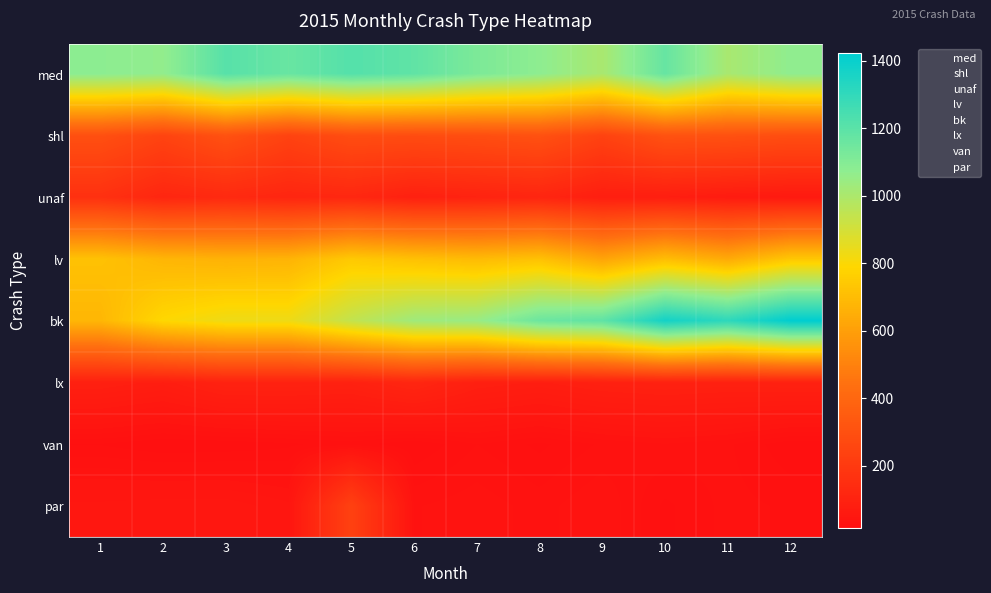

Reading left to right, transcribe all the data shown in this chart.

med: 1=1079	2=1064	3=1208	4=1165	5=1215	6=1186	7=1118	8=1075	9=1006	10=1171	11=1008	12=1071
shl: 1=298	2=246	3=306	4=242	5=288	6=282	7=290	8=305	9=241	10=309	11=303	12=289
unaf: 1=162	2=116	3=130	4=114	5=121	6=91	7=102	8=112	9=81	10=80	11=68	12=60
lv: 1=719	2=678	3=666	4=671	5=743	6=714	7=695	8=717	9=617	10=703	11=638	12=736
bk: 1=681	2=793	3=833	4=833	5=943	6=1032	7=1049	8=1158	9=1189	10=1375	11=1310	12=1424
lx: 1=89	2=79	3=99	4=99	5=95	6=116	7=88	8=81	9=91	10=95	11=92	12=94
van: 1=21	2=16	3=17	4=20	5=24	6=16	7=27	8=20	9=28	10=32	11=28	12=17
par: 1=51	2=53	3=53	4=45	5=236	6=32	7=36	8=30	9=38	10=20	11=29	12=26